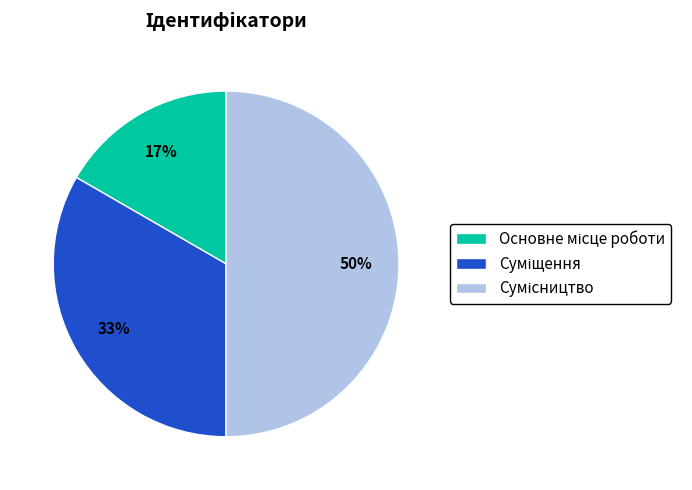

Count the number of slices in the pie.

3